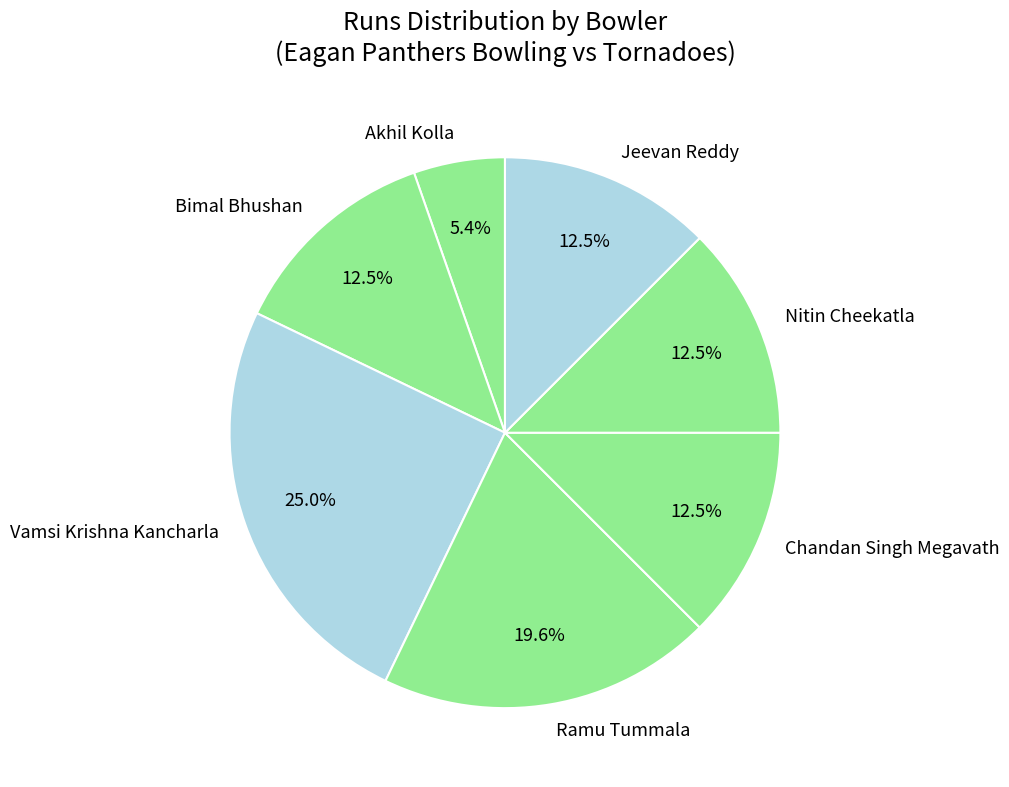

Between Bimal Bhushan and Ramu Tummala, which is larger?

Ramu Tummala